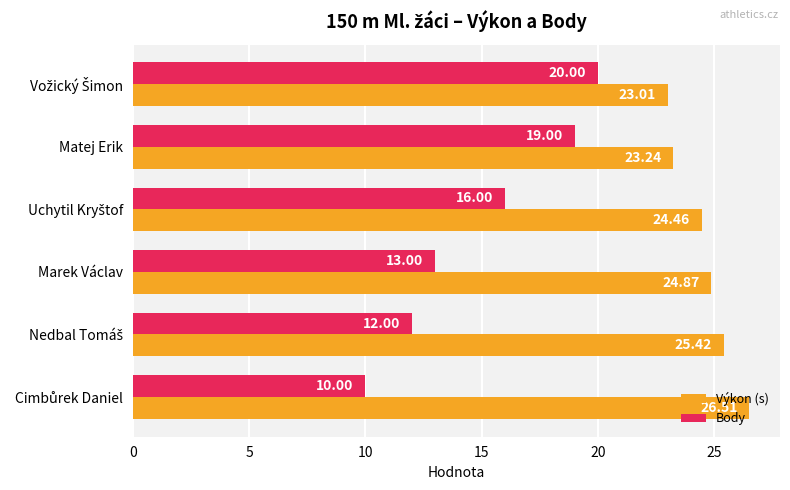

How many data points does each series have?

6